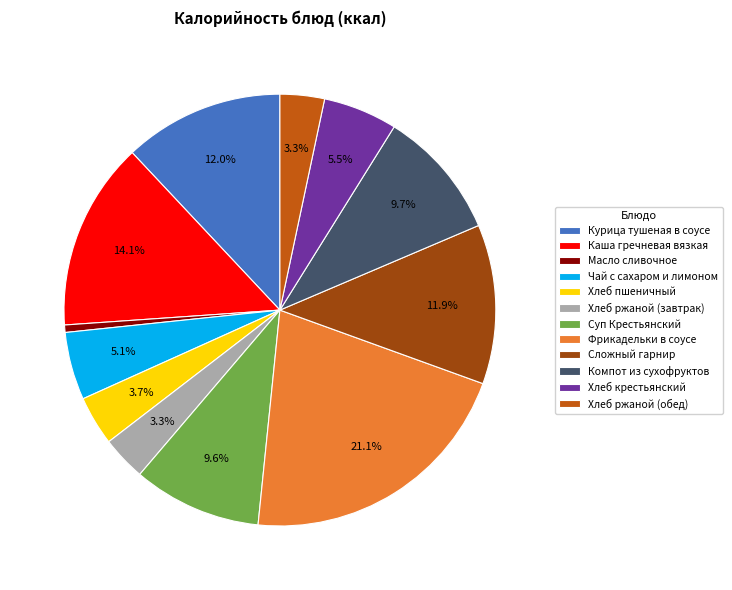

To the nearest percent, what is the combined percentage of Каша гречневая вязкая and Чай с сахаром и лимоном?

19%